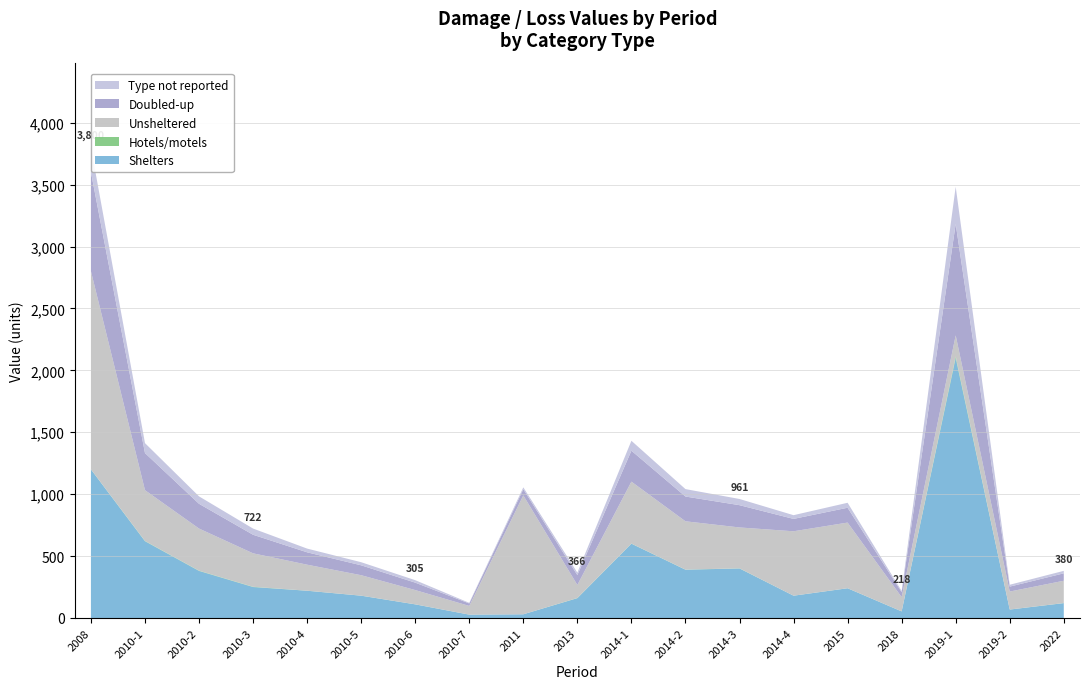

Reading right to left, list all the values displayed in this chart.

Shelters: 2022=120.0	2019=68.0	2019=2100.0	2018=53.0	2015=240.0	2014=180.0	2014=400.0	2014=390.0	2014=600.0	2013=160.0	2011=30.0	2010=27.0	2010=110.0	2010=180.0	2010=220.0	2010=250.0	2010=380.0	2010=620.0	2008=1200.0
Hotels/motels: 2022=0.7	2019=0.5	2019=12.4	2018=0.5	2015=0.5	2014=0.3	2014=1.2	2014=1.0	2014=1.2	2013=1.5	2011=0.0	2010=0.4	2010=0.5	2010=0.5	2010=0.5	2010=2.2	2010=2.3	2010=2.3	2008=0.8
Unsheltered: 2022=180.0	2019=145.0	2019=170.0	2018=115.0	2015=530.0	2014=520.0	2014=330.0	2014=390.0	2014=500.0	2013=105.0	2011=960.0	2010=70.0	2010=115.0	2010=165.0	2010=210.0	2010=270.0	2010=340.0	2010=410.0	2008=1600.0
Doubled-up: 2022=60.0	2019=40.0	2019=900.0	2018=40.0	2015=120.0	2014=100.0	2014=180.0	2014=200.0	2014=250.0	2013=80.0	2011=50.0	2010=20.0	2010=60.0	2010=80.0	2010=100.0	2010=150.0	2010=200.0	2010=300.0	2008=800.0
Type not reported: 2022=20.0	2019=15.0	2019=300.0	2018=10.0	2015=40.0	2014=30.0	2014=50.0	2014=60.0	2014=80.0	2013=20.0	2011=15.0	2010=5.0	2010=20.0	2010=25.0	2010=30.0	2010=50.0	2010=60.0	2010=80.0	2008=200.0